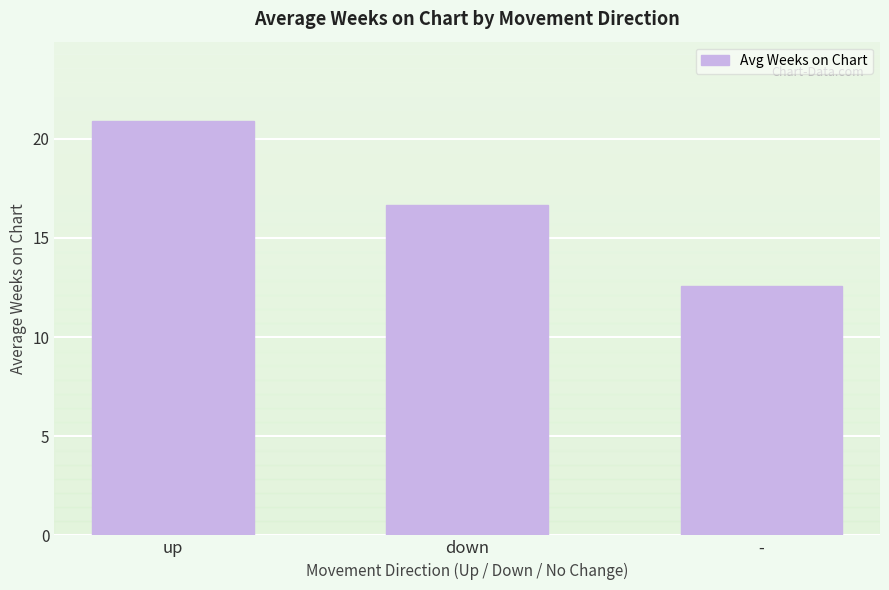

How many bars are there in total?

3